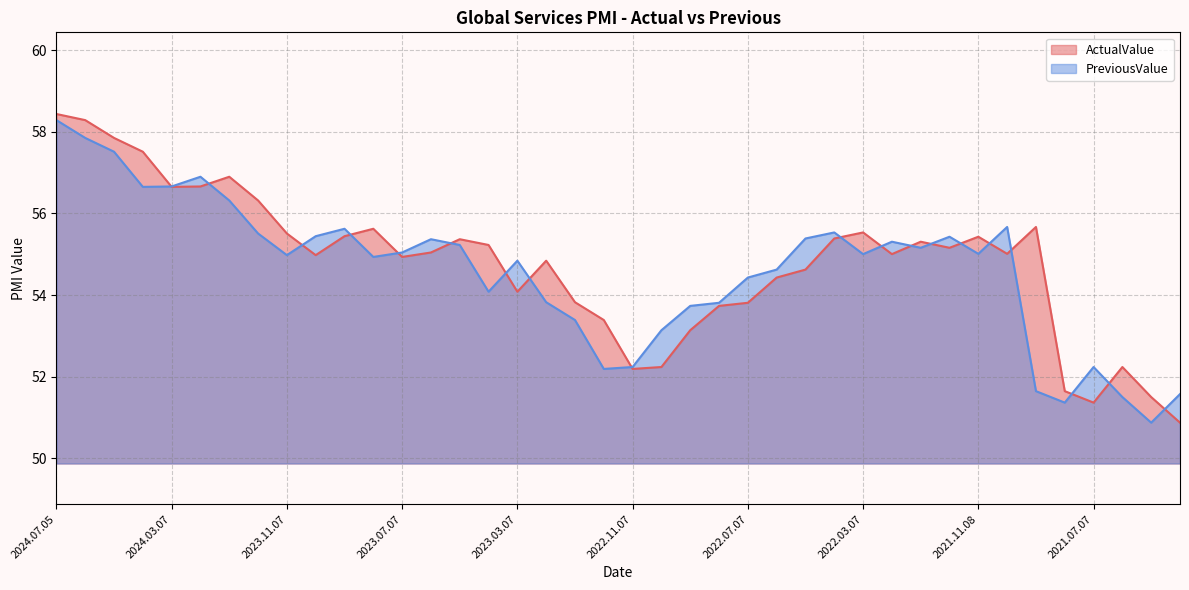

What position from the left is 2023.07.07?

13